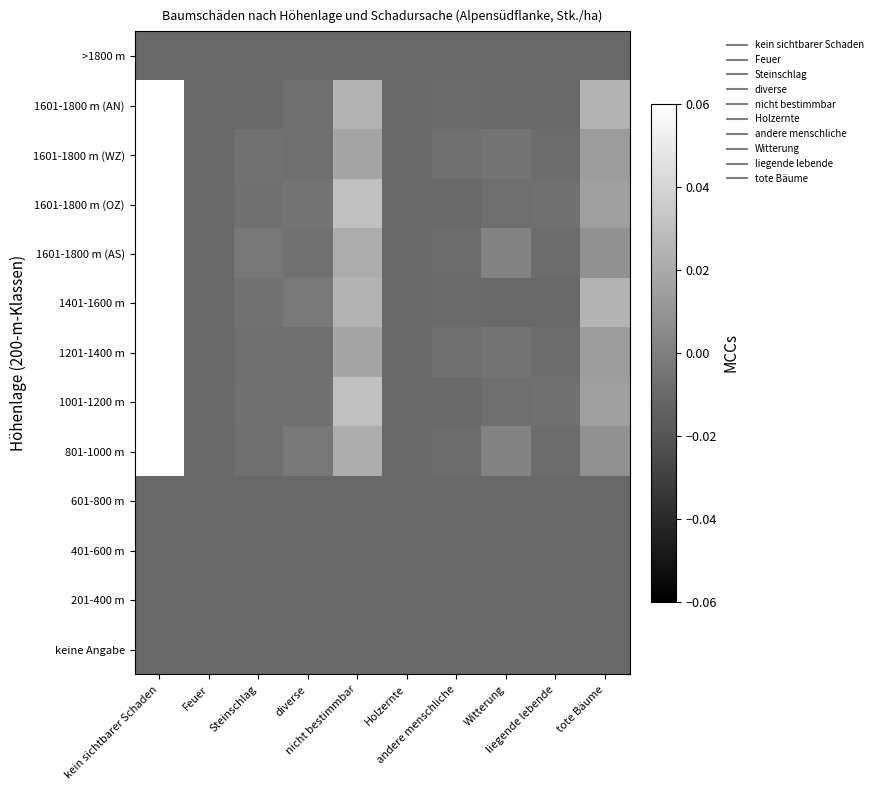

Count the number of data series in this chart.

13